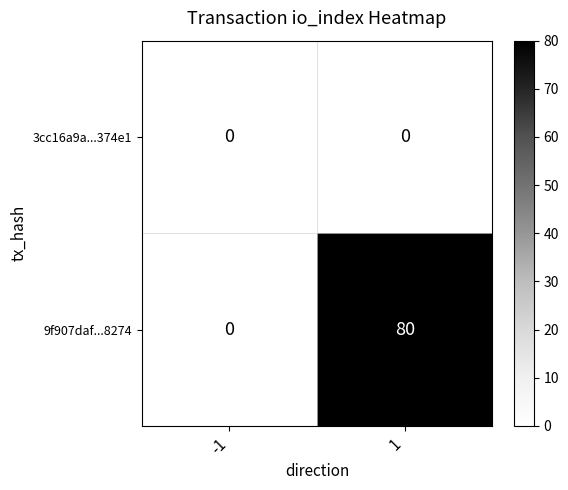

Reading left to right, list all the values displayed in this chart.

3cc16a9a...374e1: -1=0	1=0
9f907daf...8274: -1=0	1=80